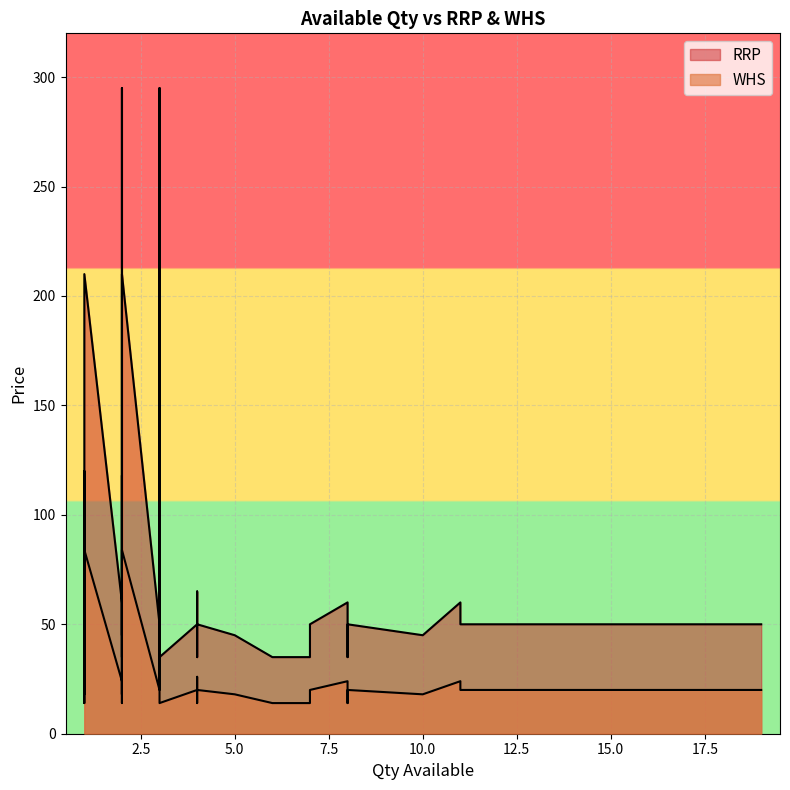

Between 2 and 4, which series saw the biggest shift?

RRP